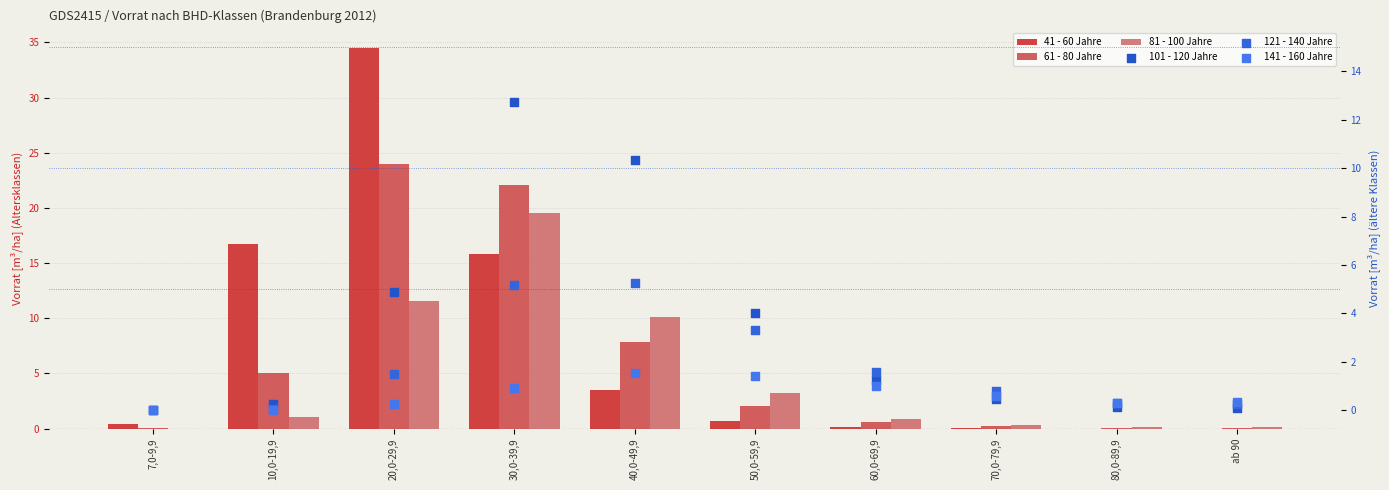

Which series has the largest total across all categories?

41 - 60 Jahre